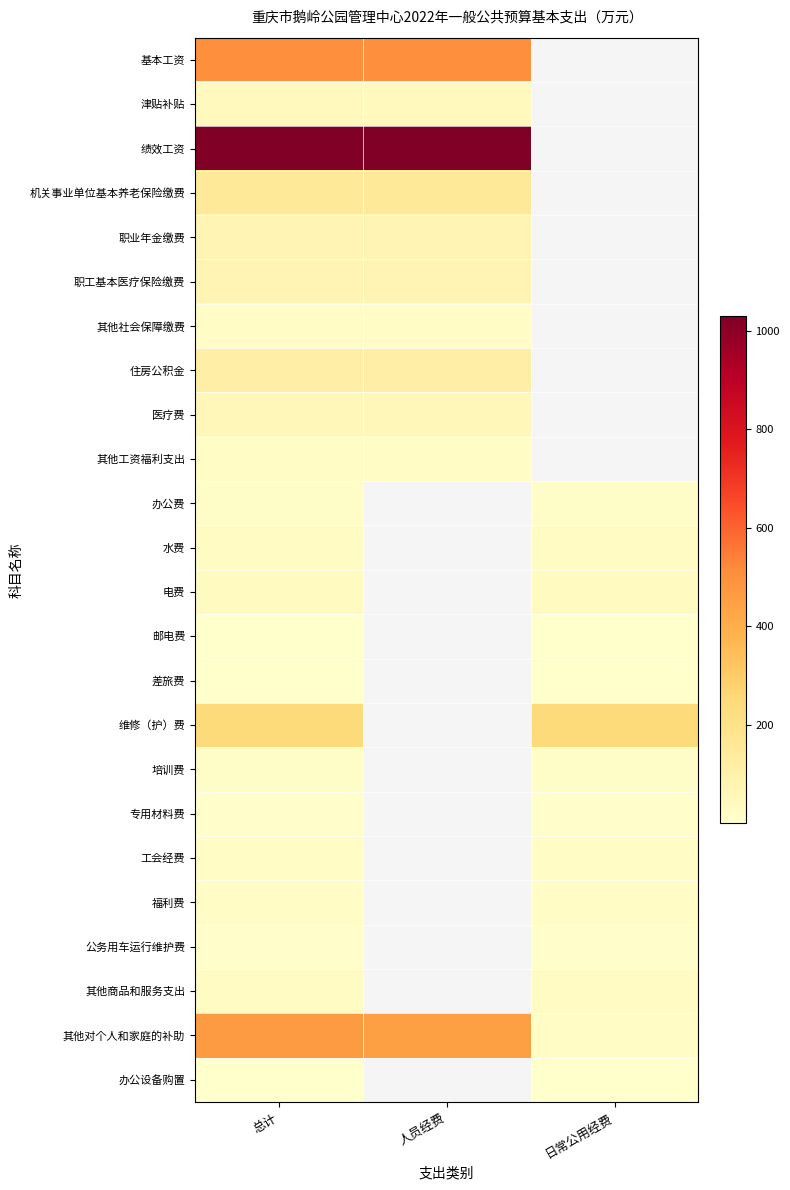

Count the number of categories in the chart.

3